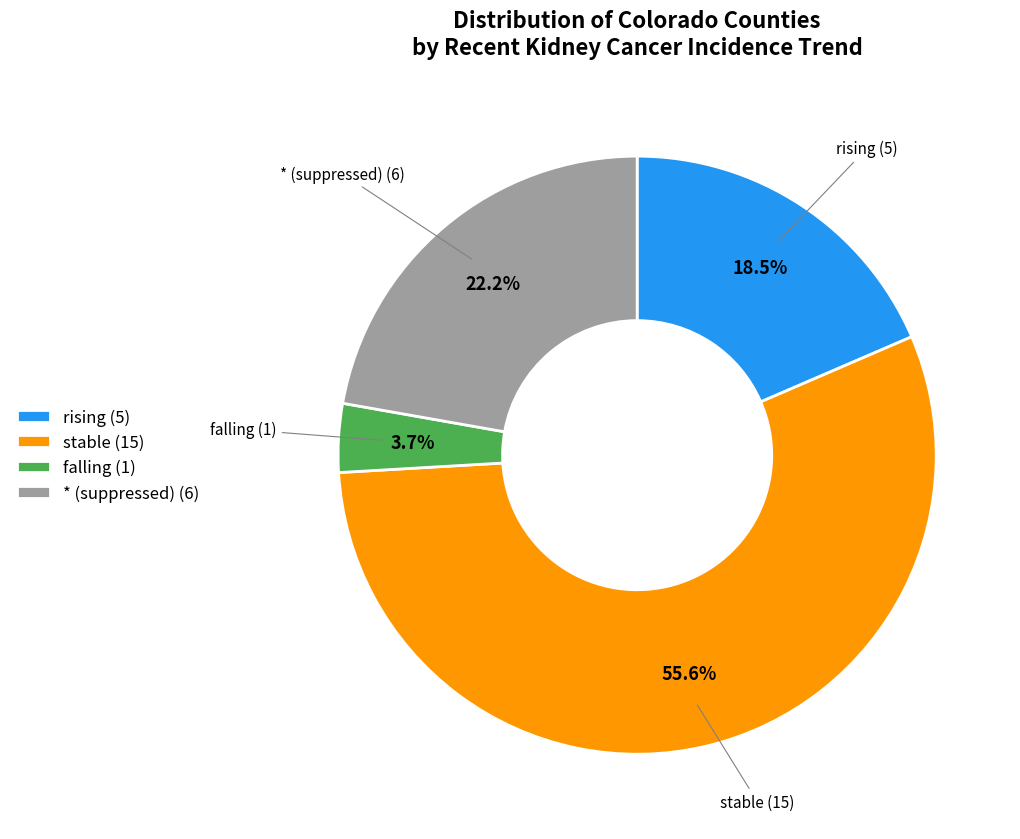

Rank the categories by value from lowest to highest.

falling (1), rising (5), * (suppressed) (6), stable (15)